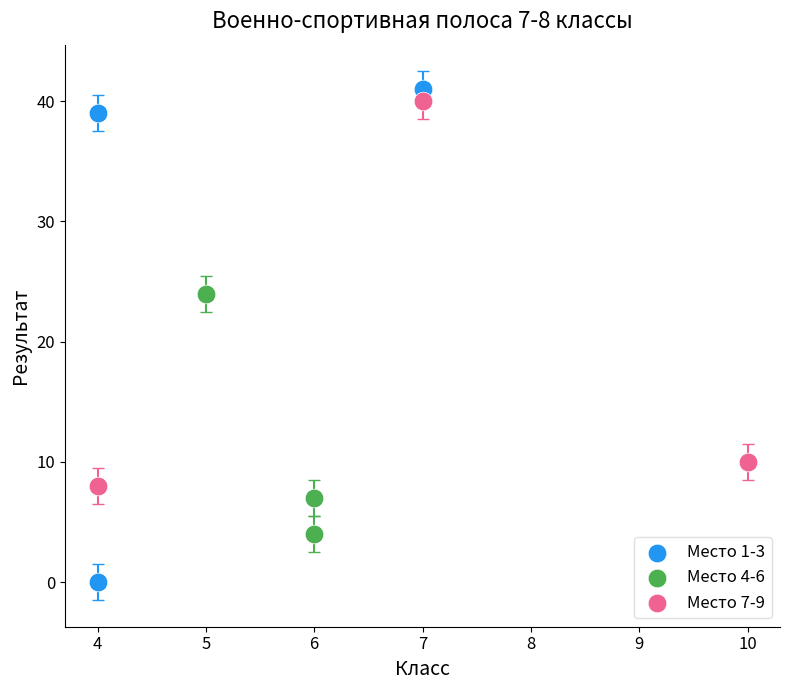

Which series has the widest spread of Y values?

Место 1-3